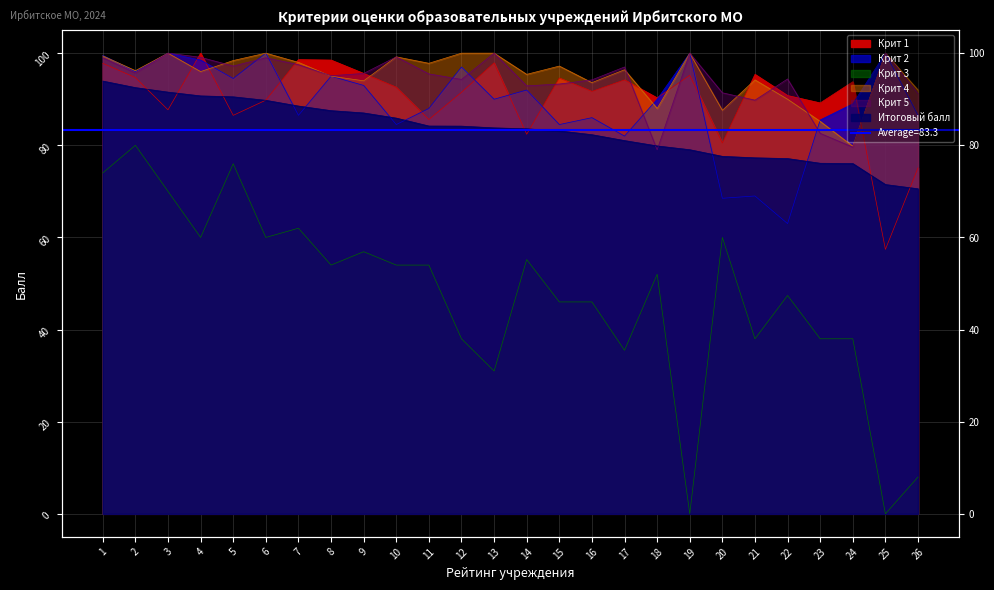

Reading left to right, extract all data points from this chart.

Крит 1: 97.8	94.7	87.7	100.0	86.5	89.8	98.6	98.5	95.6	92.6	85.6	91.5	97.9	82.4	94.6	91.7	94.2	90.3	95.2	80.5	95.4	90.8	89.2	93.8	57.4	75.1
Крит 2: 99.5	96.0	100.0	98.5	94.5	100.0	86.5	95.0	93.0	84.5	88.0	97.0	90.0	92.0	84.5	86.0	82.0	90.0	100.0	68.5	69.0	63.0	85.5	89.0	100.0	86.5
Крит 3: 74.0	80.0	70.0	60.0	76.0	60.0	62.0	54.0	56.9	54.0	54.0	38.0	31.0	55.2	46.0	46.0	35.5	52.0	0.0	60.0	38.0	47.4	38.0	38.0	0.0	8.0
Крит 4: 99.4	96.2	100.0	96.0	98.4	100.0	98.0	95.0	94.0	99.2	97.8	100.0	100.0	95.4	97.2	93.6	96.4	88.0	100.0	87.6	94.2	90.0	85.2	79.8	100.0	92.0
Крит 5: 99.0	95.7	100.0	99.1	97.2	99.0	97.5	95.1	95.6	99.2	95.5	94.3	100.0	92.9	93.3	94.2	97.0	79.0	100.0	91.4	89.8	94.4	82.6	79.6	100.0	91.2
Итоговый балл: 93.9	92.5	91.5	90.7	90.5	89.8	88.5	87.5	87.0	85.9	84.2	84.2	83.8	83.6	83.1	82.3	81.0	79.9	79.0	77.6	77.3	77.1	76.1	76.0	71.5	70.6